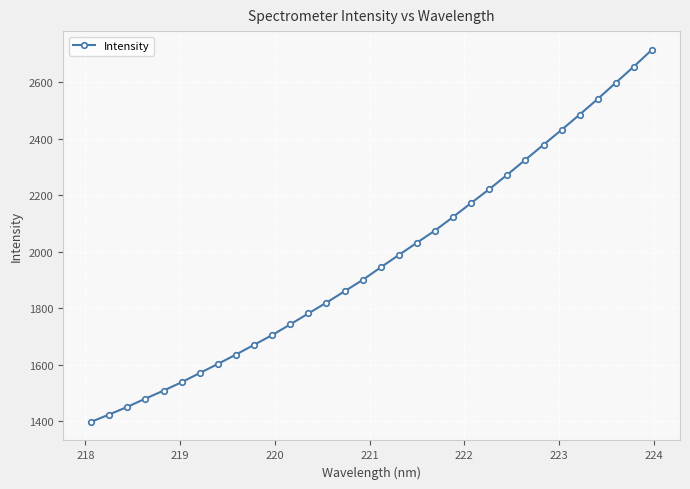

Does the chart display data point markers on the line(s)?

Yes